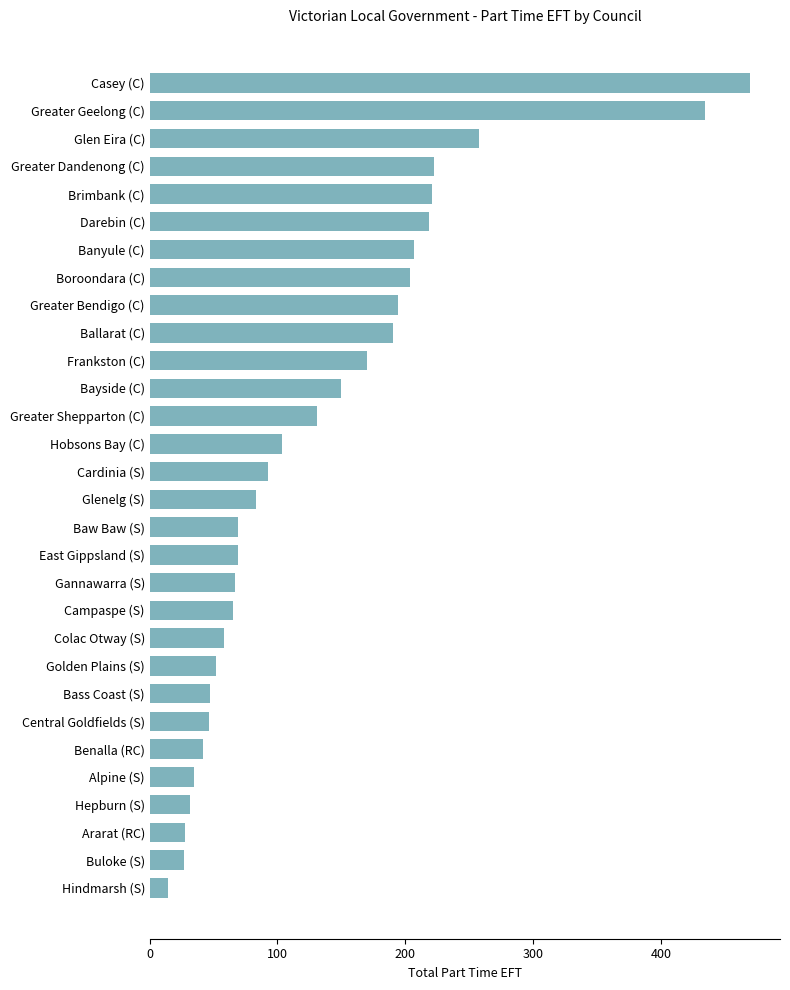

What is the difference between the maximum and minimum values?

455.9